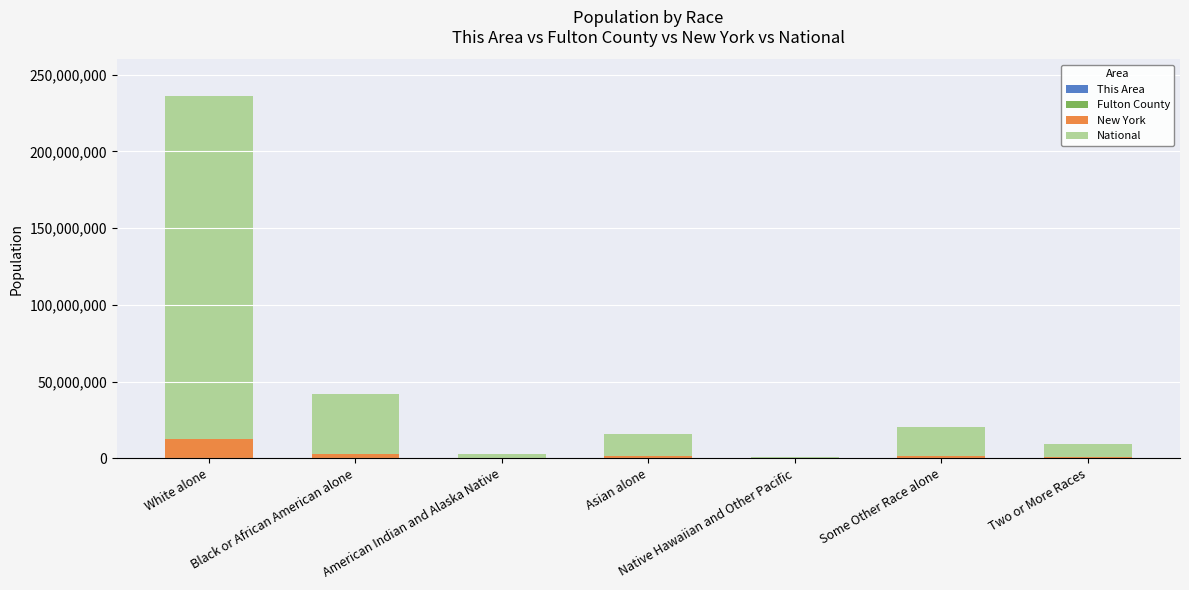

At which category is the sum across all series the highest?

White alone